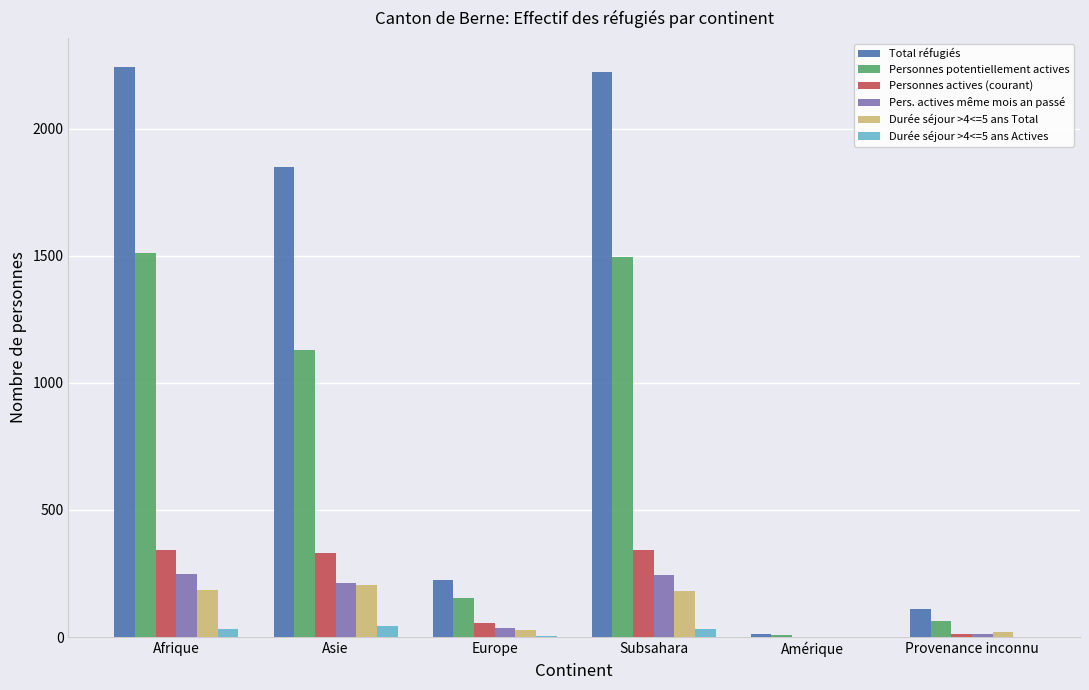

Where is Personnes potentiellement actives nearest to the value 760?

Asie